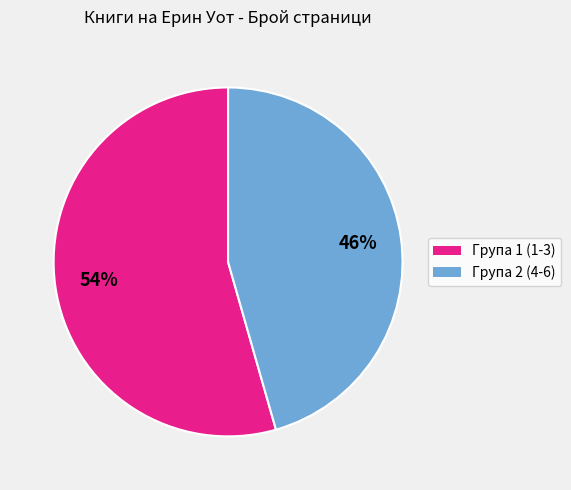

Does any single category account for the majority?

Yes